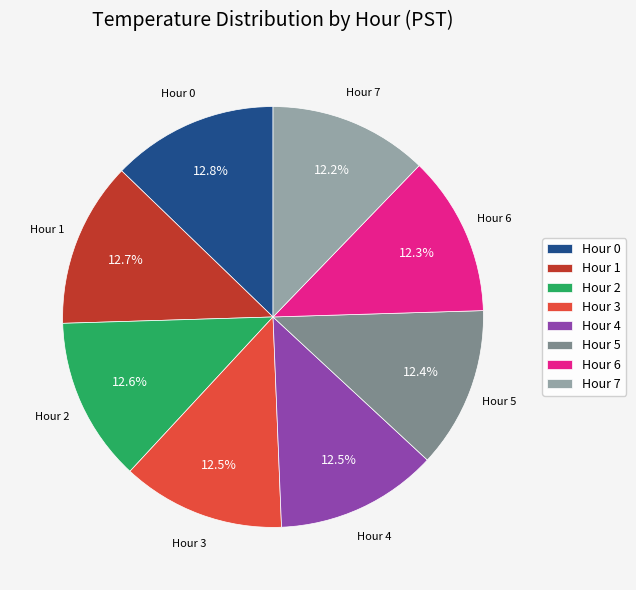

To the nearest percent, what portion does Hour 7 represent?

12%